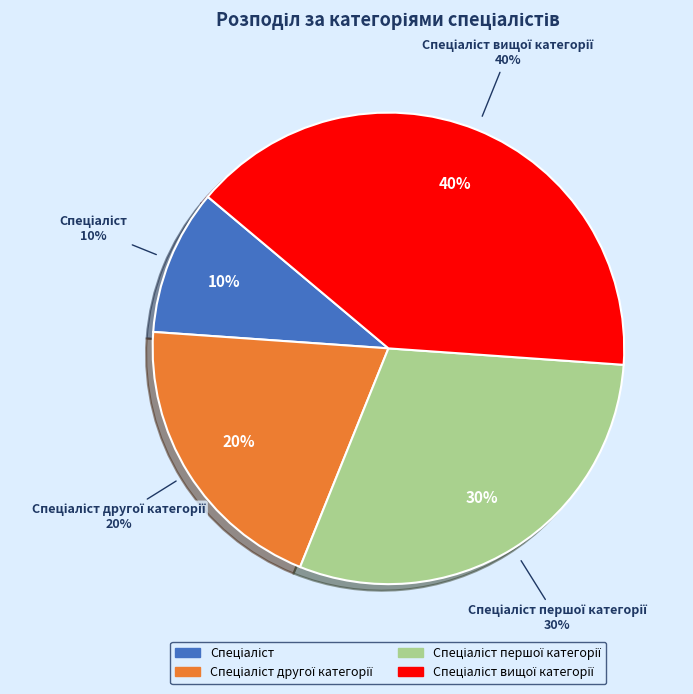

True or false: Спеціаліст вищої категорії accounts for 35% of the total.

False